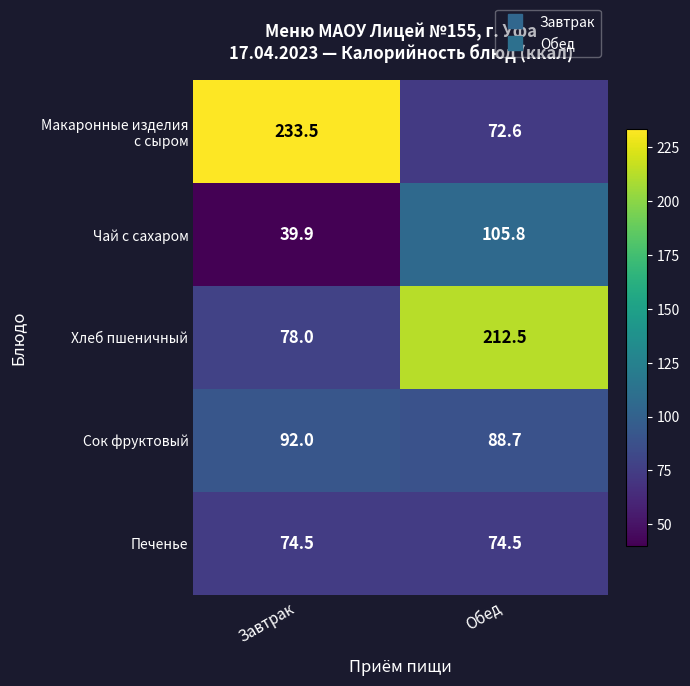

What is the sum of all Хлеб пшеничный values?

290.5